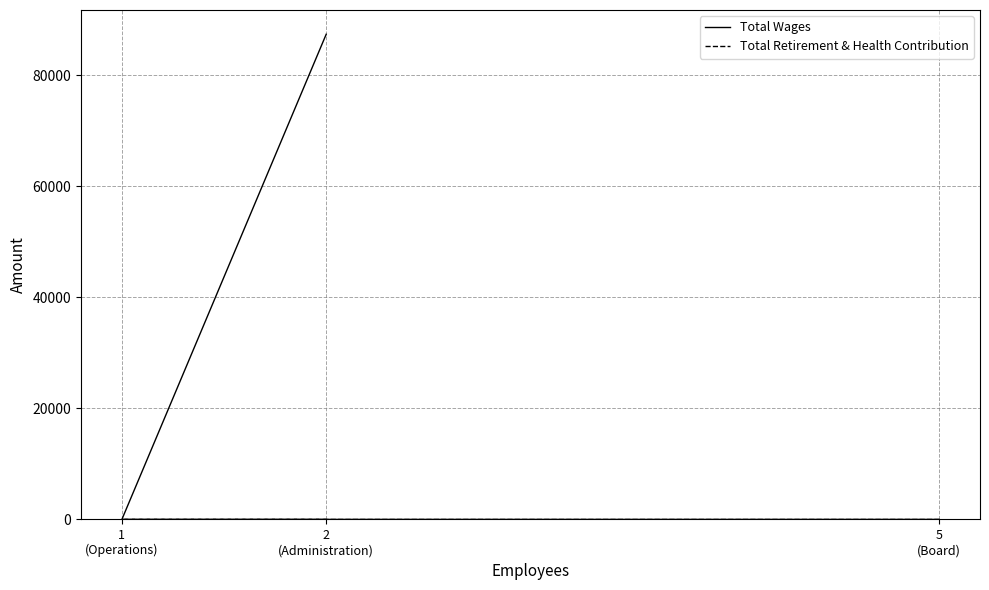

True or false: Total Wages has a value of -35024 at 1
(Operations).

False